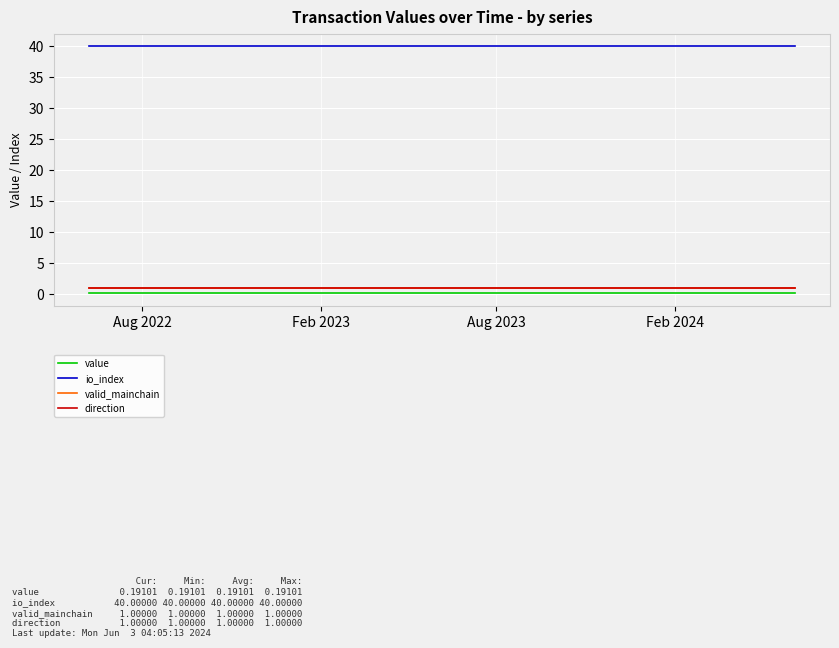

Reading right to left, extract all data points from this chart.

value: 0.2	0.2	0.2	0.2	0.2	0.2	0.2	0.2	0.2	0.2	0.2	0.2	0.2	0.2	0.2	0.2	0.2	0.2	0.2	0.2	0.2	0.2	0.2	0.2	0.2
io_index: 40.0	40.0	40.0	40.0	40.0	40.0	40.0	40.0	40.0	40.0	40.0	40.0	40.0	40.0	40.0	40.0	40.0	40.0	40.0	40.0	40.0	40.0	40.0	40.0	40.0
valid_mainchain: 1.0	1.0	1.0	1.0	1.0	1.0	1.0	1.0	1.0	1.0	1.0	1.0	1.0	1.0	1.0	1.0	1.0	1.0	1.0	1.0	1.0	1.0	1.0	1.0	1.0
direction: 1.0	1.0	1.0	1.0	1.0	1.0	1.0	1.0	1.0	1.0	1.0	1.0	1.0	1.0	1.0	1.0	1.0	1.0	1.0	1.0	1.0	1.0	1.0	1.0	1.0